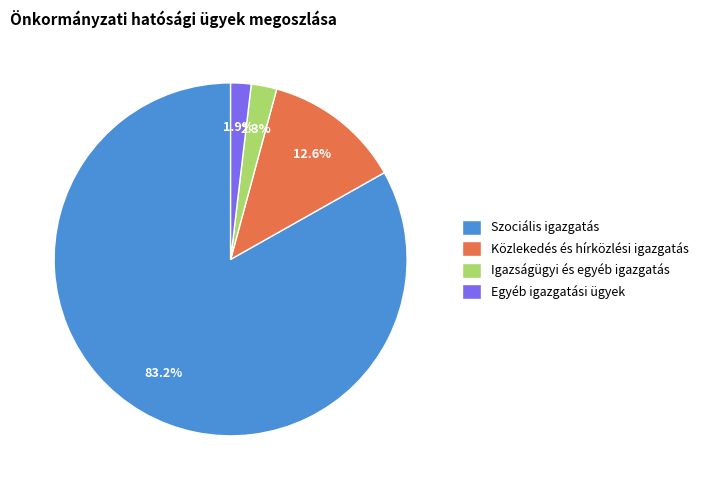

Which slice is the largest?

Szociális igazgatás